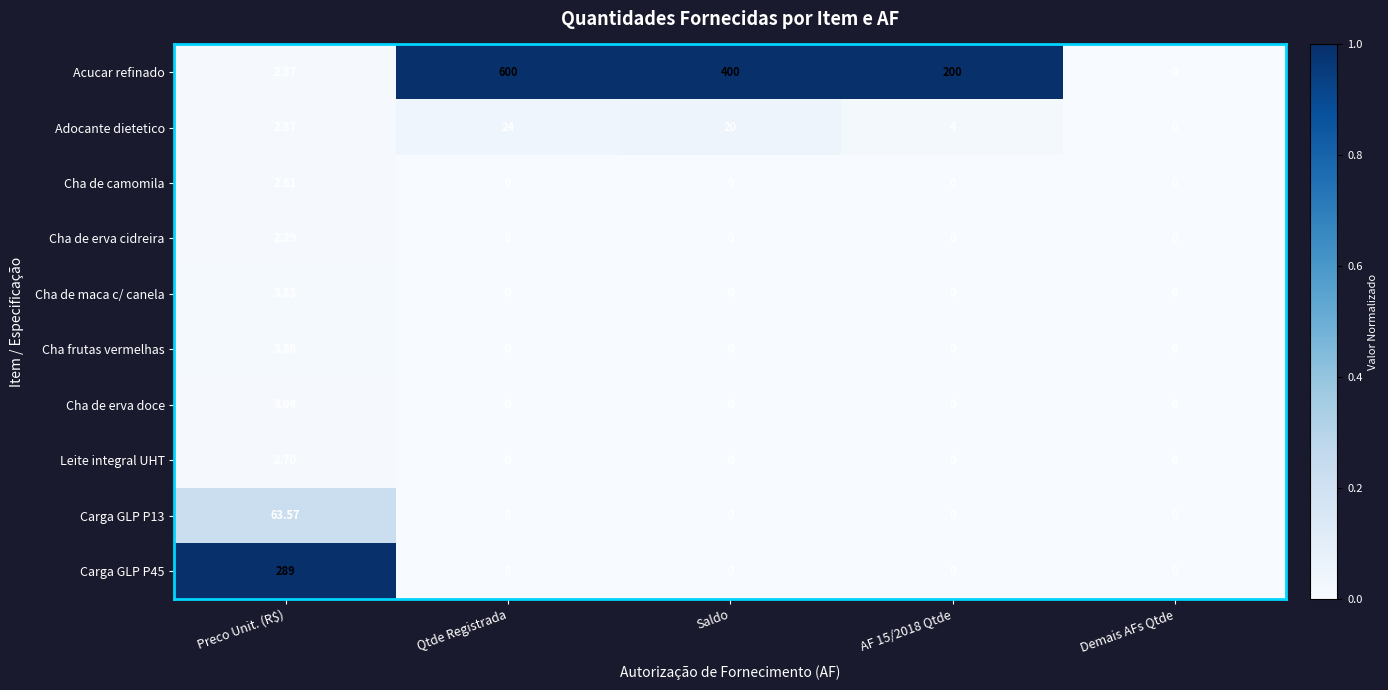

At how many categories does at least one series exceed 0?

4